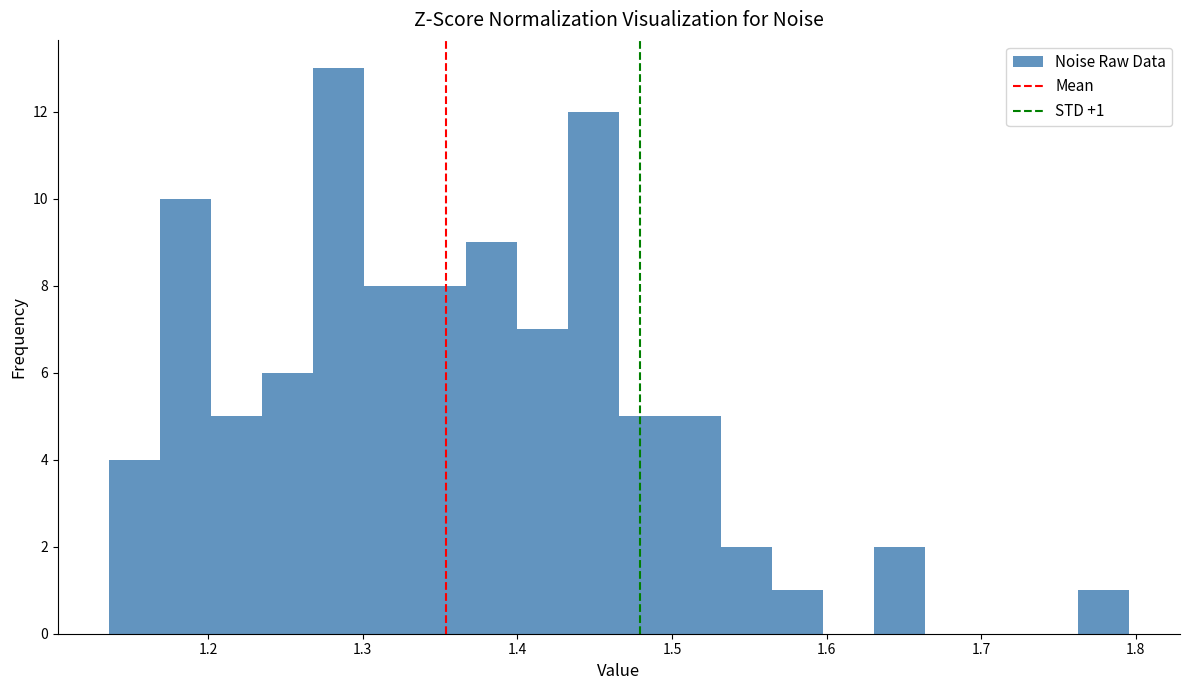

Around what value on the x-axis is the tallest bar? Give the approximate position of its centre, as read against the axis.

1.28